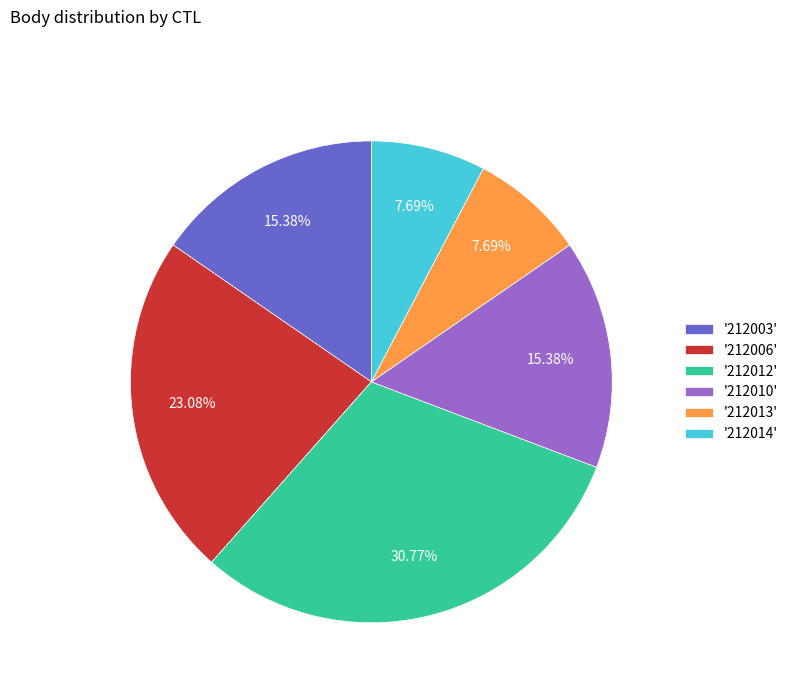

Approximately how many times larger is the value at '212012' compared to '212014'?

4.0